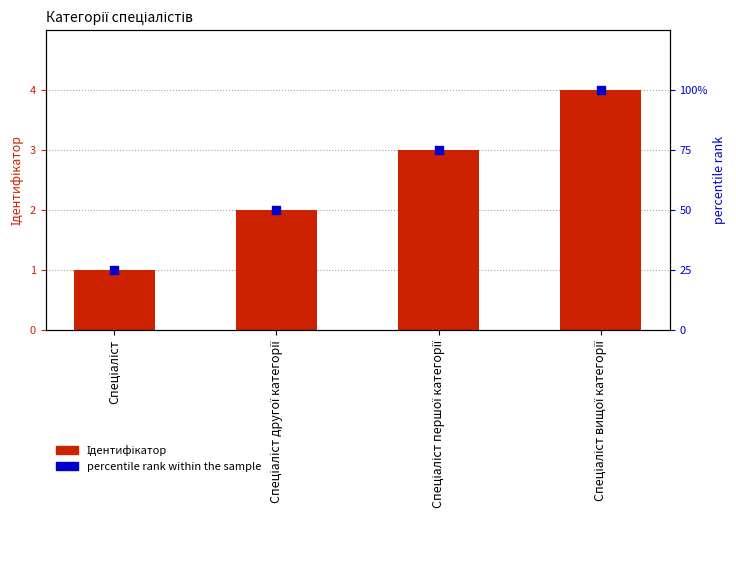

Which series reaches the minimum Y coordinate?

Ідентифікатор